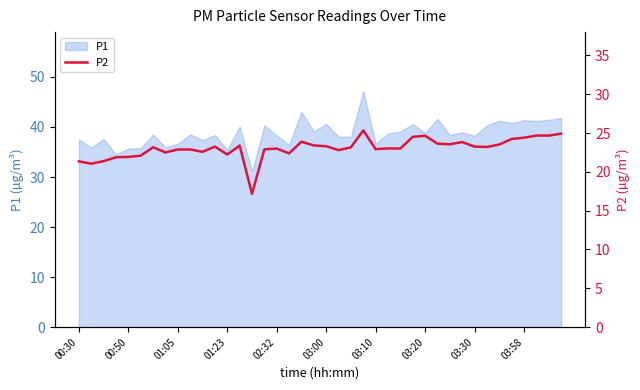

Does the chart have visible grid lines?

No